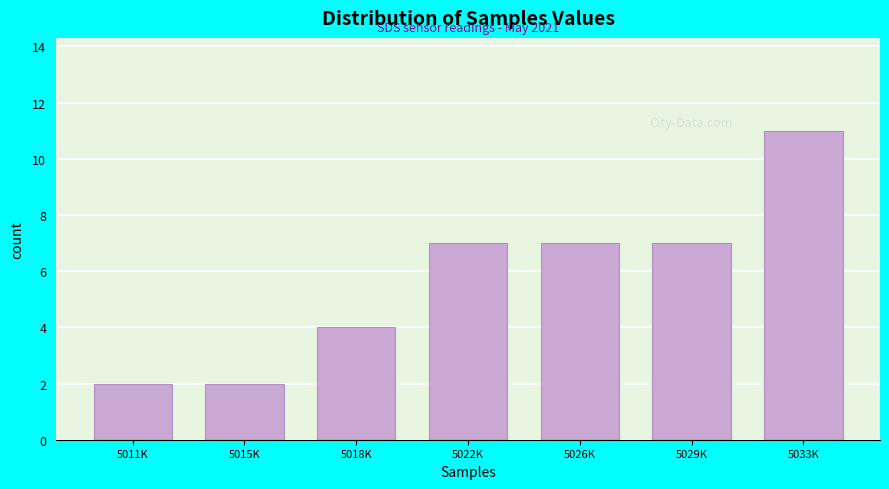

Reading left to right, list all the values displayed in this chart.

5011K=2	5015K=2	5018K=4	5022K=7	5026K=7	5029K=7	5033K=11